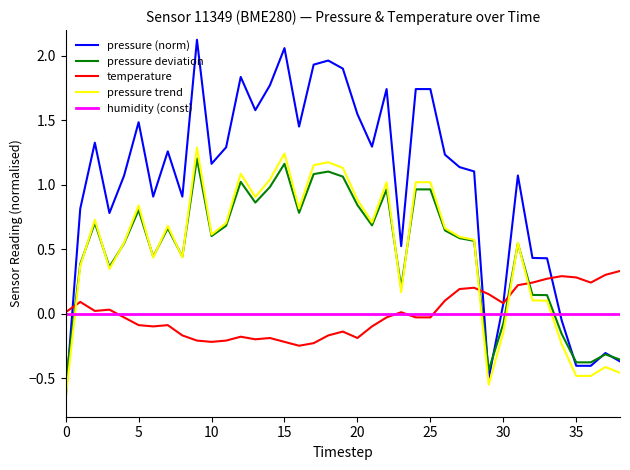

Which series ends up on top after the final intersection of pressure trend and temperature?

temperature